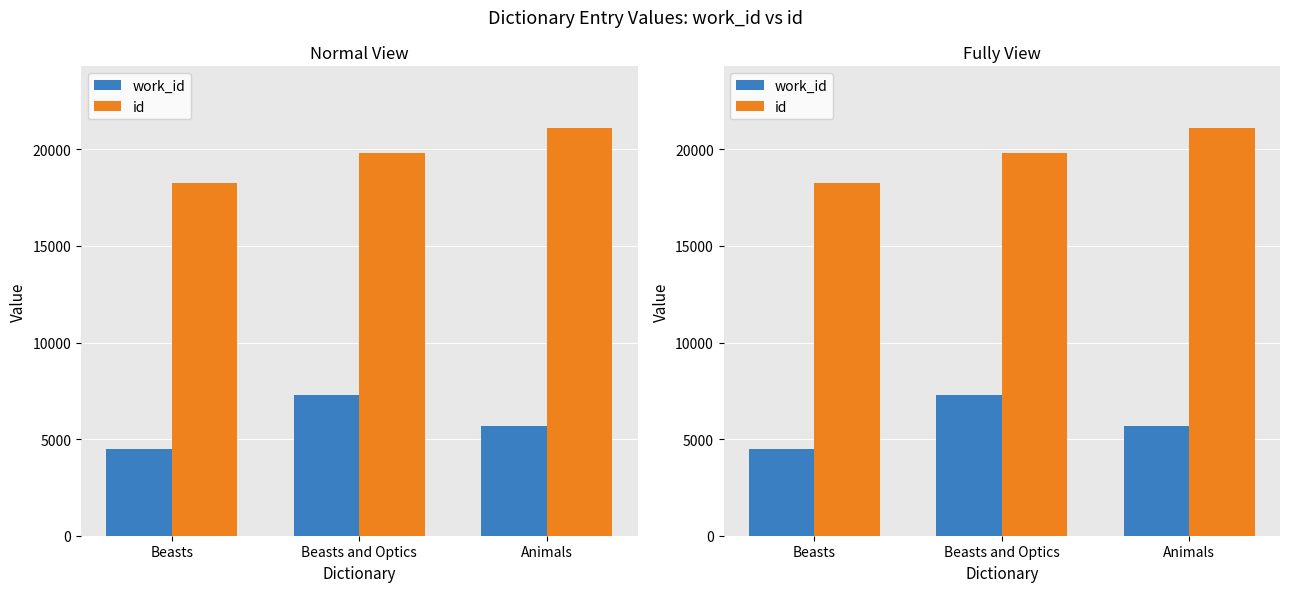

At which label is work_id closest to 5881?

Animals